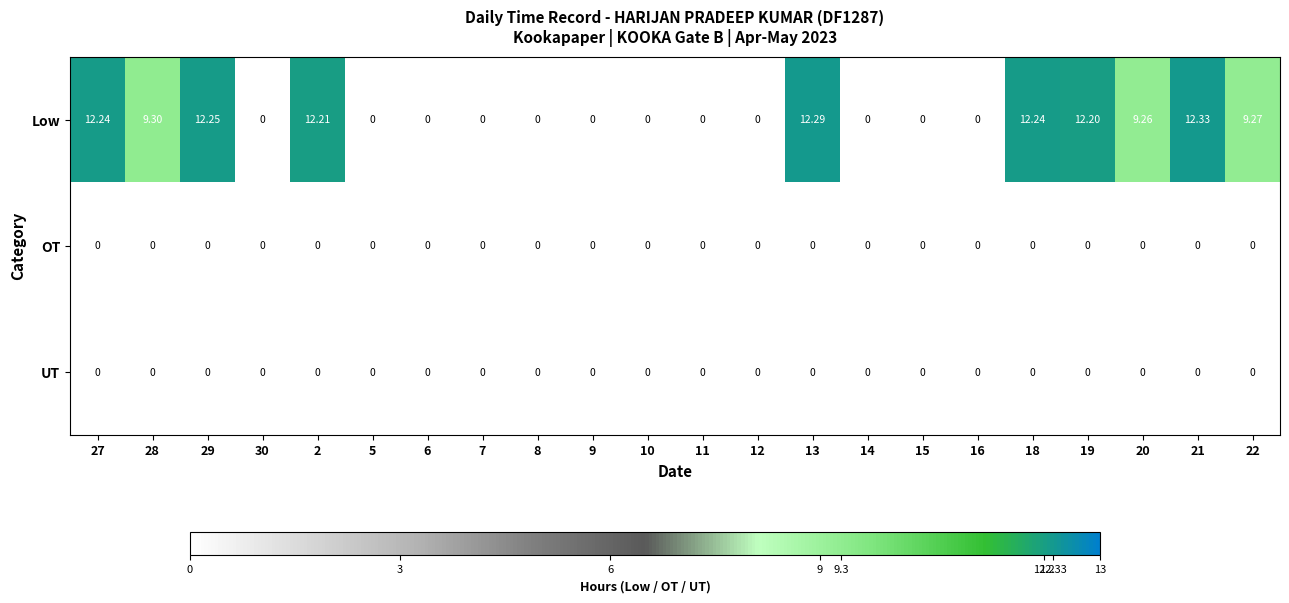

Which series changed the most between 16 and 19?

Low